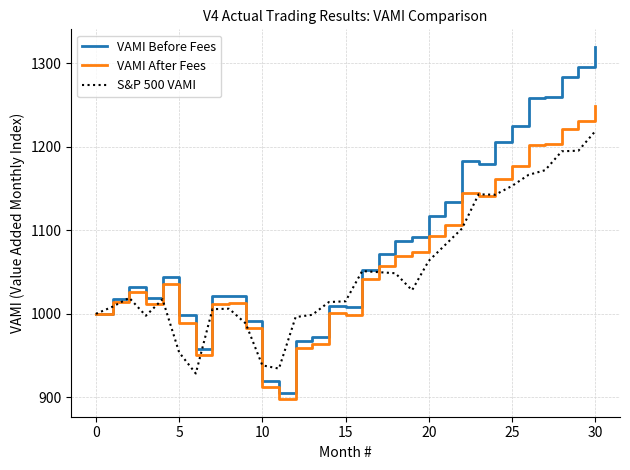

How many lines are shown in the chart?

3